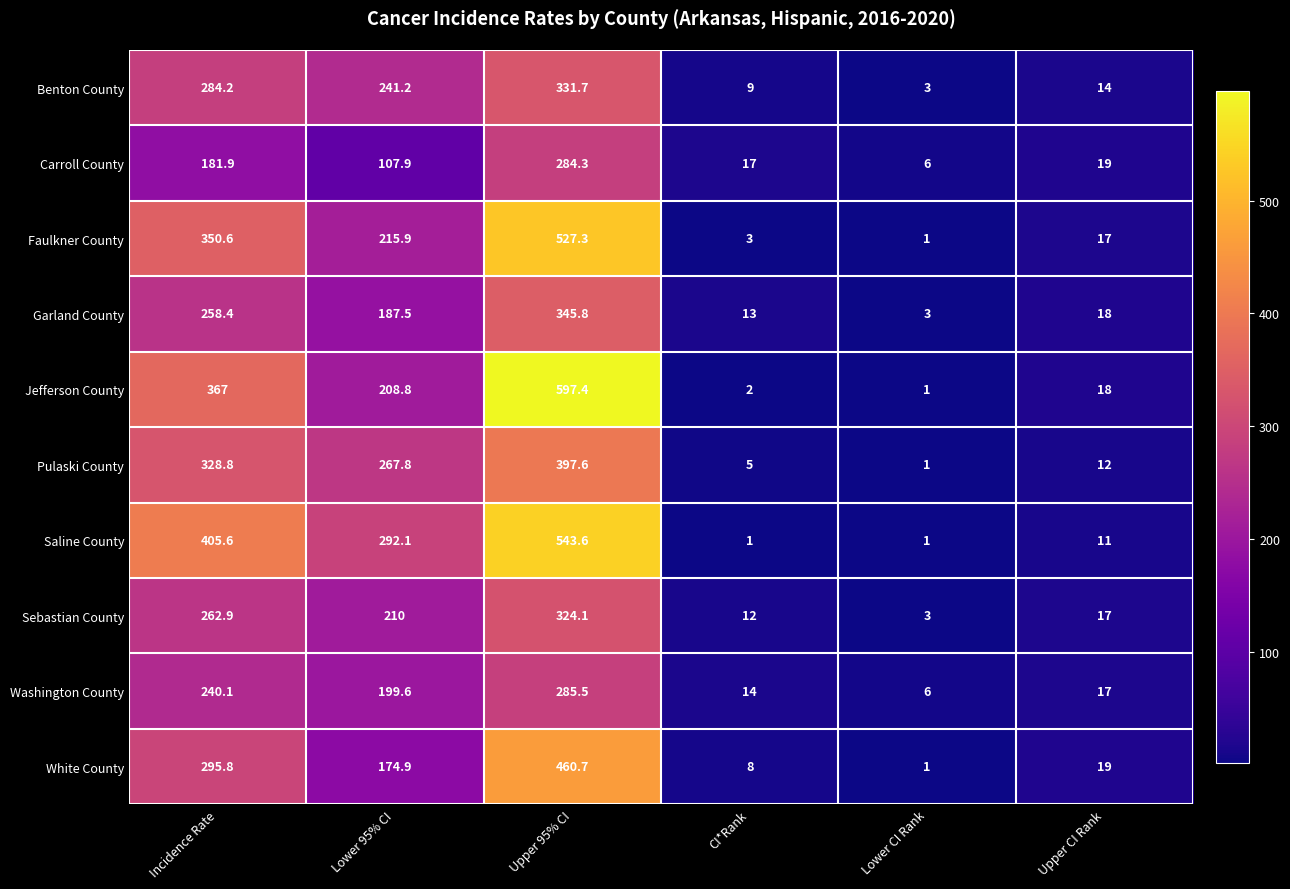

Rank the series at Upper 95% CI from lowest to highest value.

Carroll County, Washington County, Sebastian County, Benton County, Garland County, Pulaski County, White County, Faulkner County, Saline County, Jefferson County